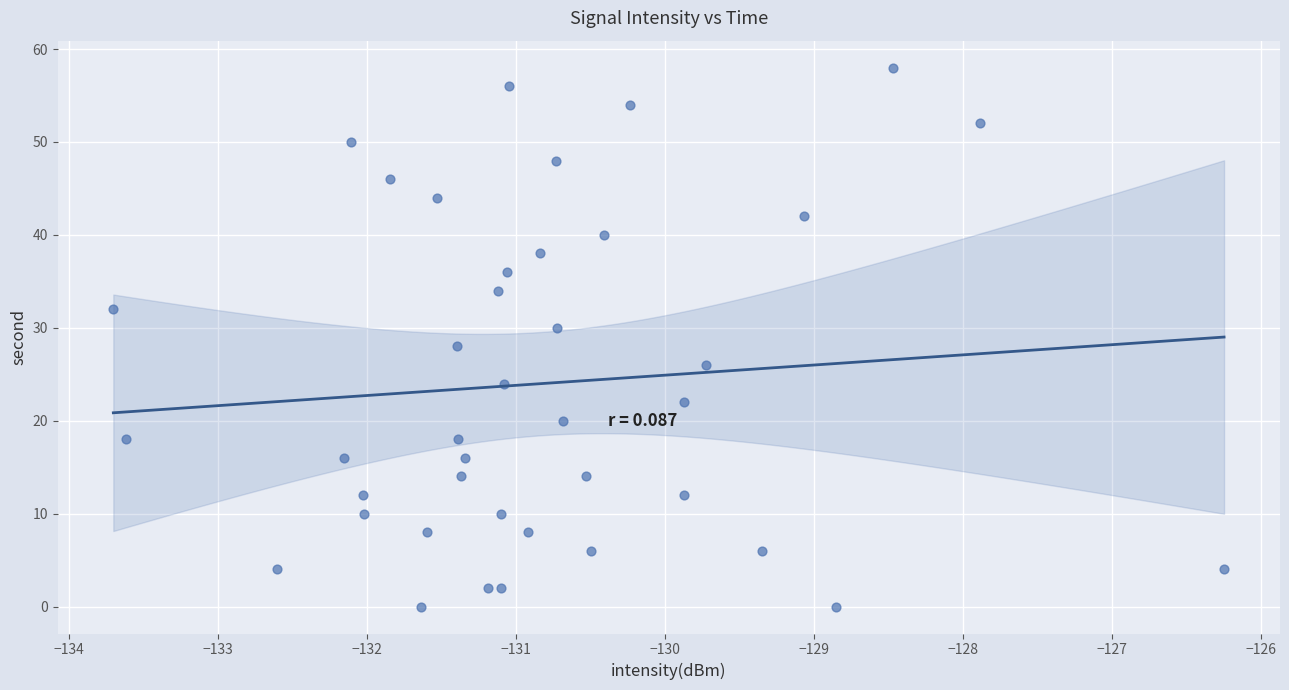

What is the range of Y values (max minus min)?

58